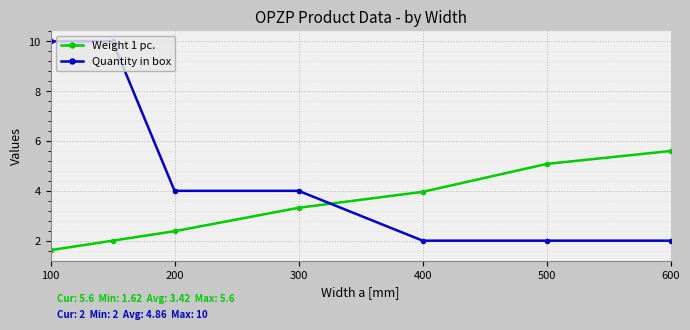

What is the difference between the maximum and second lowest values in the Weight 1 pc. series?

3.6